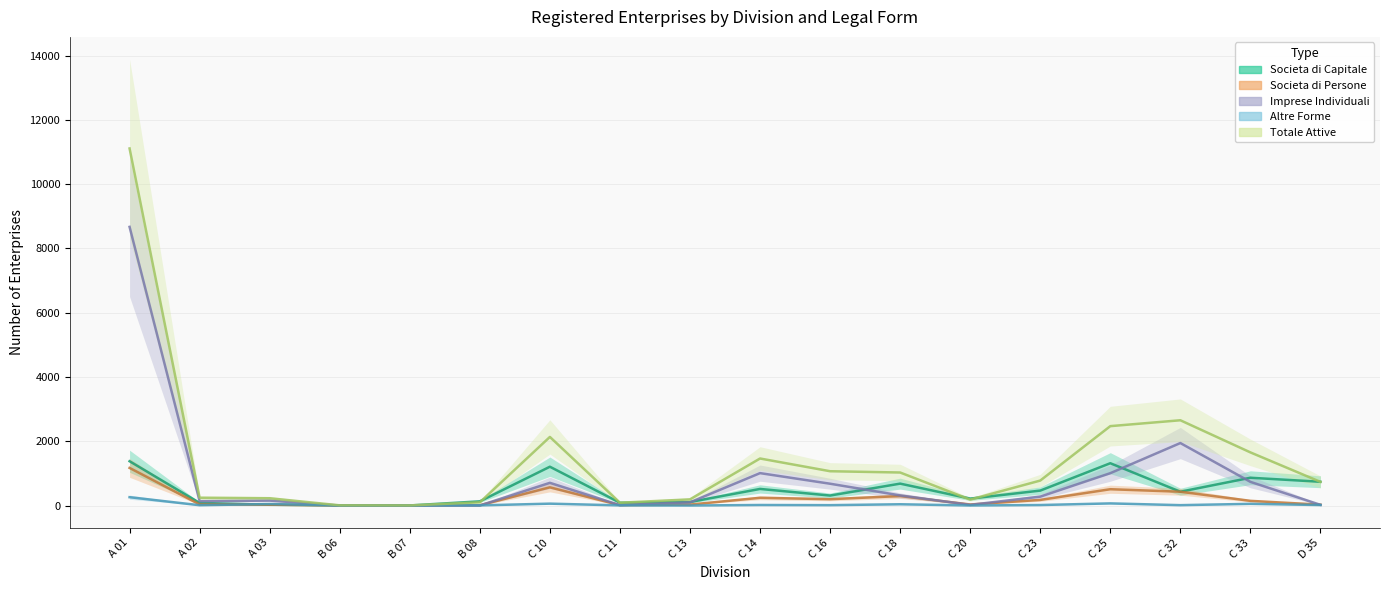

Rank the series at B 07 from lowest to highest value.

Imprese Individuali, Altre Forme, Societa di Capitale, Societa di Persone, Totale Attive